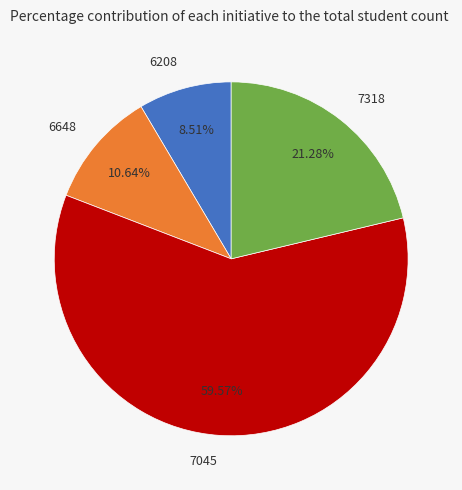

Is there a majority slice in this chart?

Yes